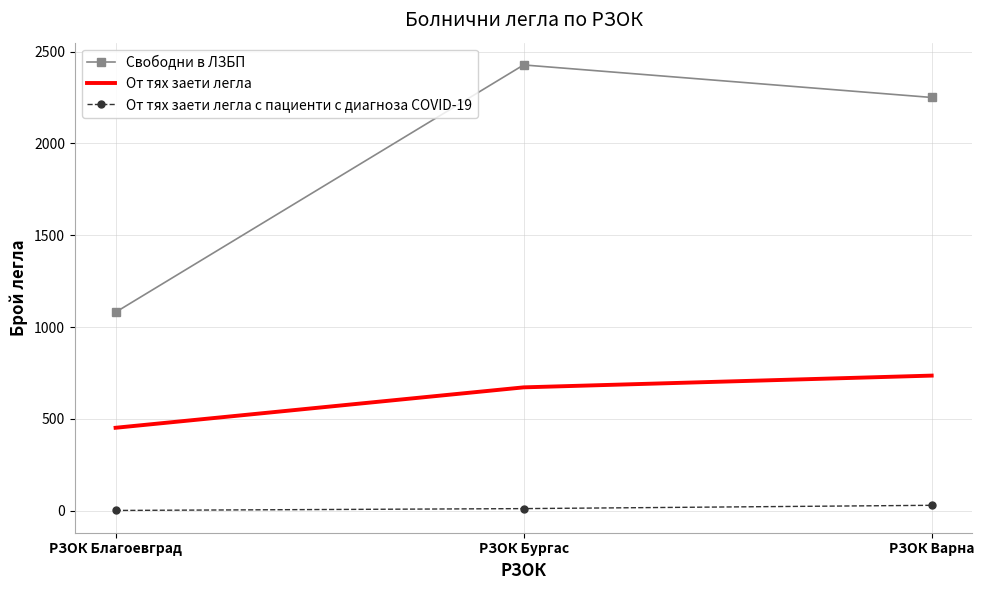

The Свободни в ЛЗБП series shows 1081 at РЗОК Благоевград. True or false?

True